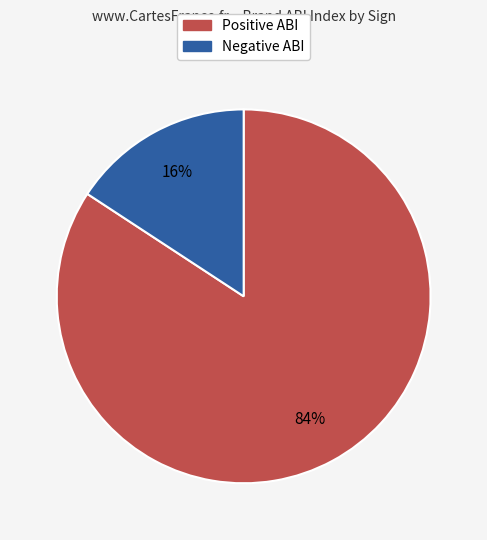

Count the number of slices in the pie.

2